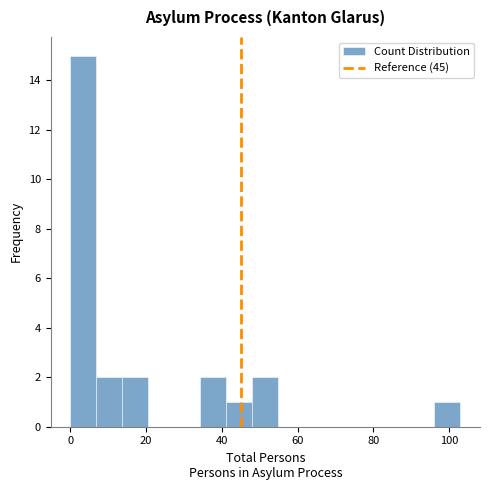

Around what value on the x-axis is the tallest bar? Give the approximate position of its centre, as read against the axis.

4